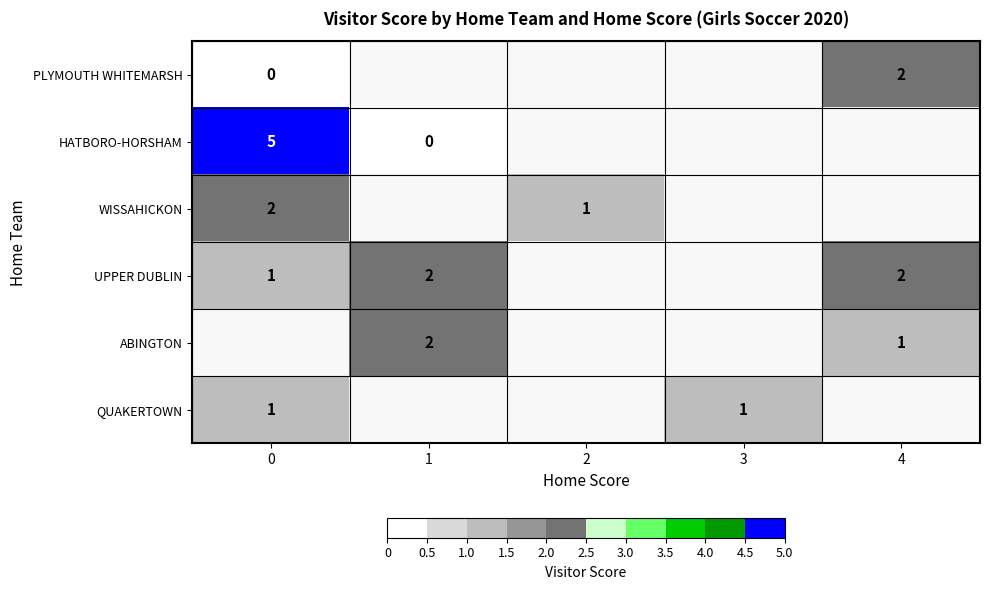

Which has a higher value, 2 or 4?

4